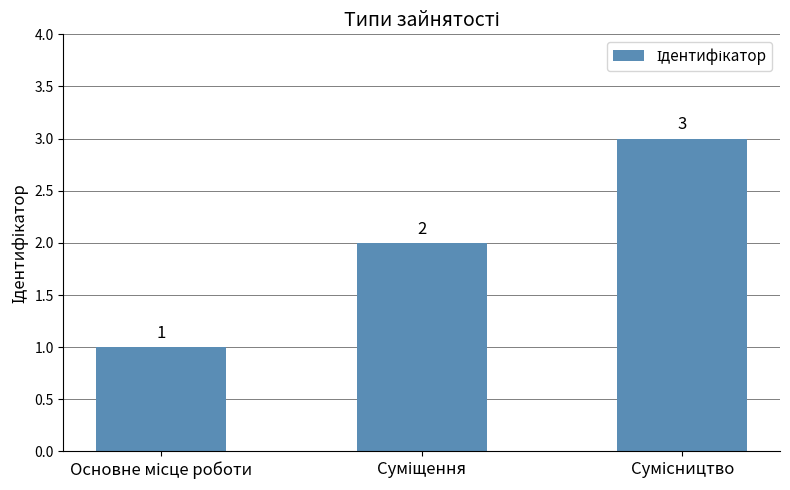

How many data points are less than 2?

1